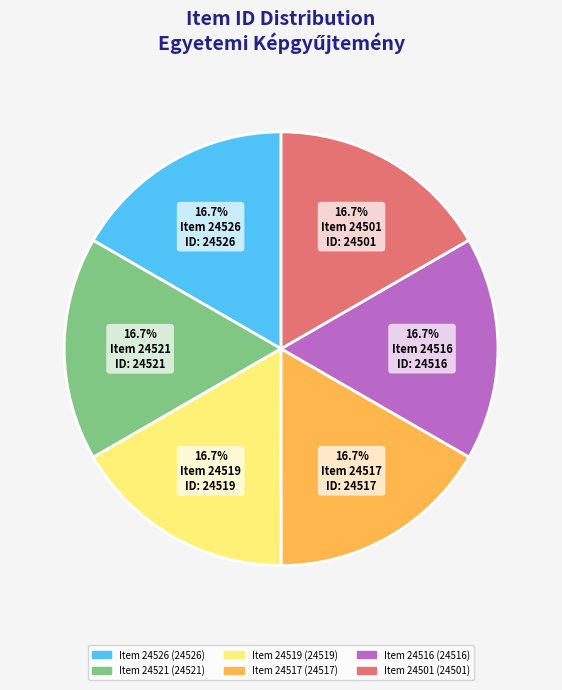

Does any single category account for the majority?

No